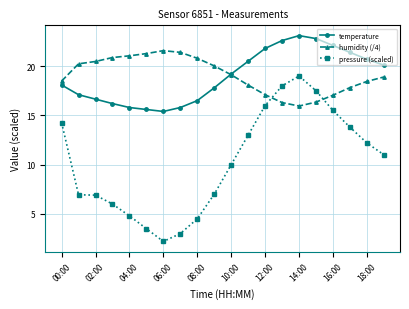

What are all the series names shown in the legend?

temperature, humidity (/4), pressure (scaled)